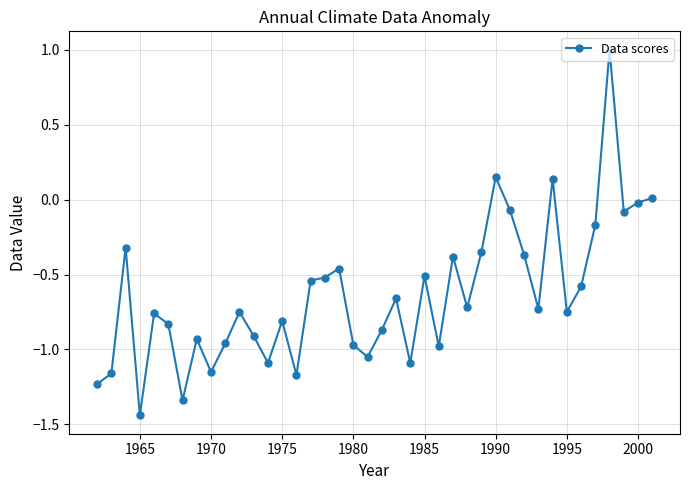

What is the difference between the maximum and second lowest values?

2.3